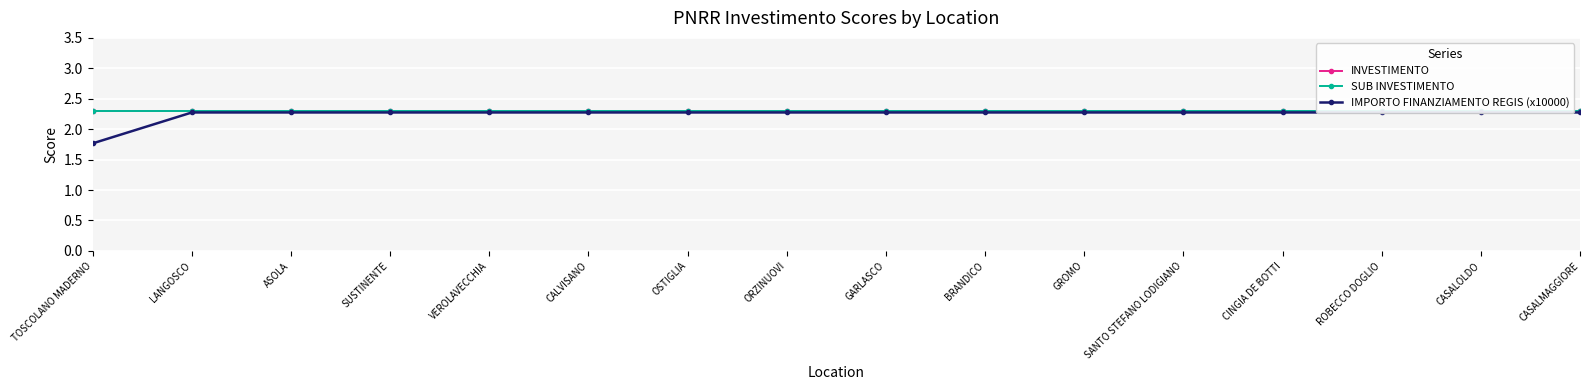

How many series are shown in this chart?

3